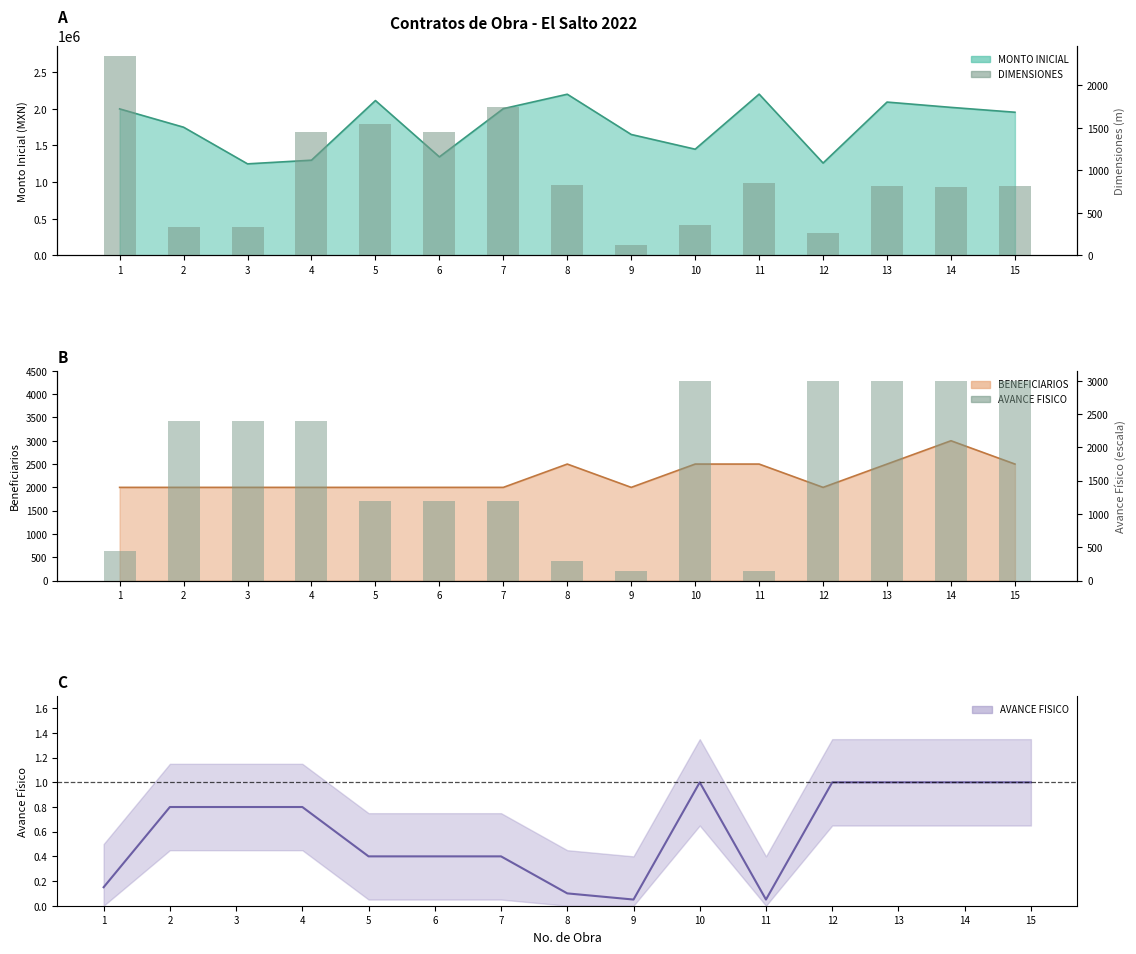

How many groups of bars are there?

15